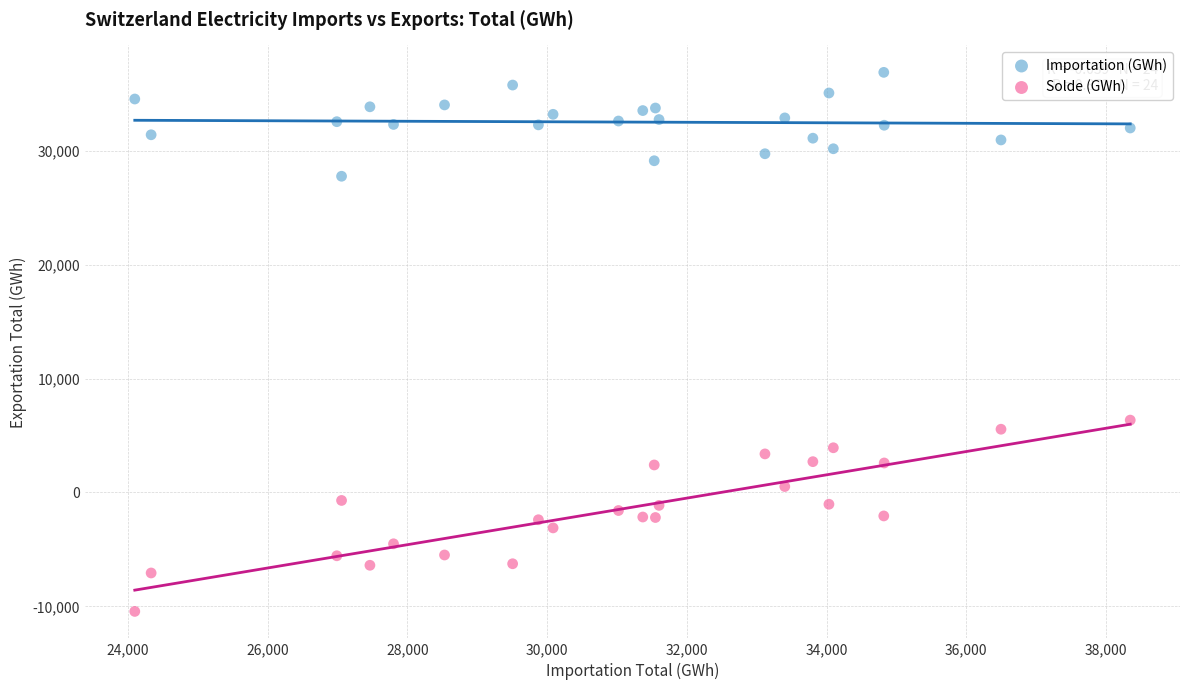

What is the X range (max minus min) for the scatter plot?

14250